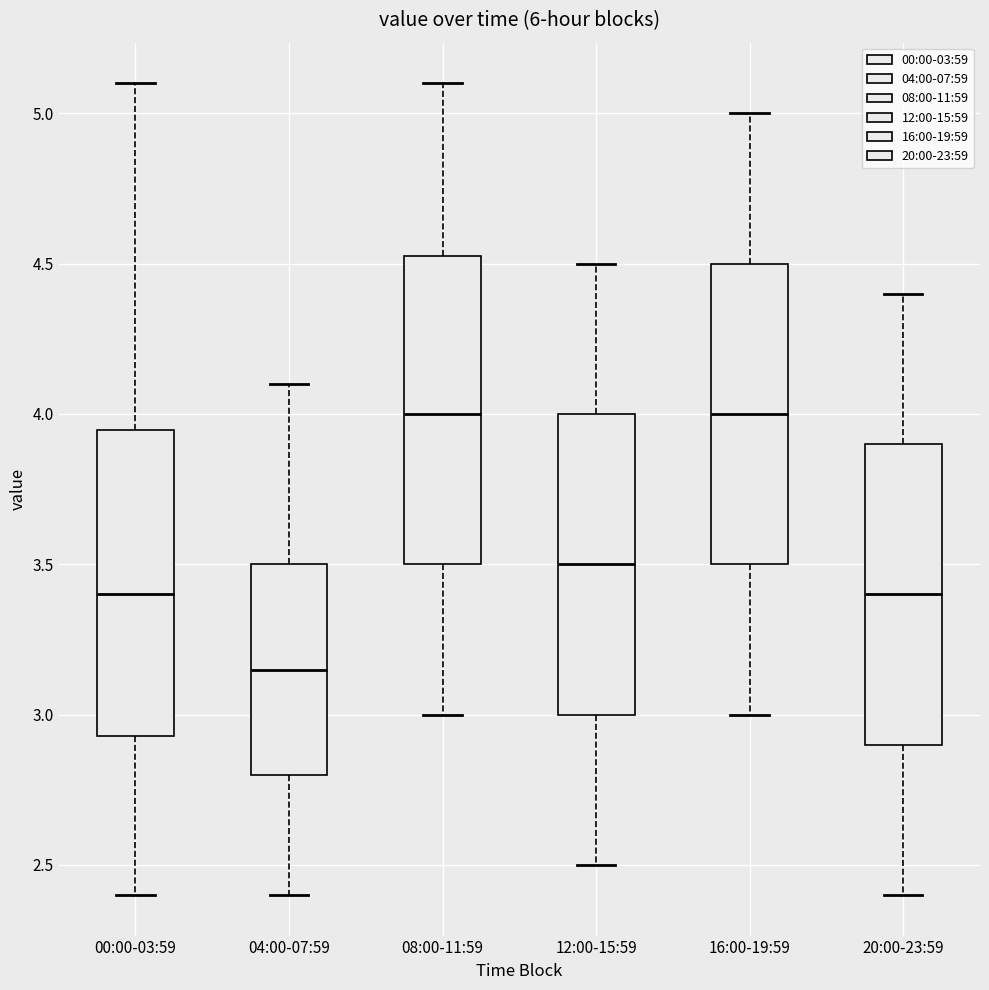

Which box has the lowest median line?

04:00-07:59